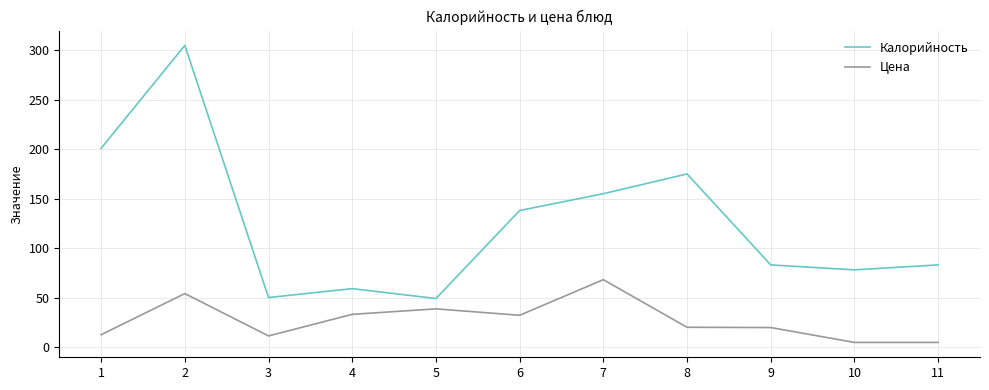

What is the difference between the maximum and minimum values in the Калорийность series?

256.0